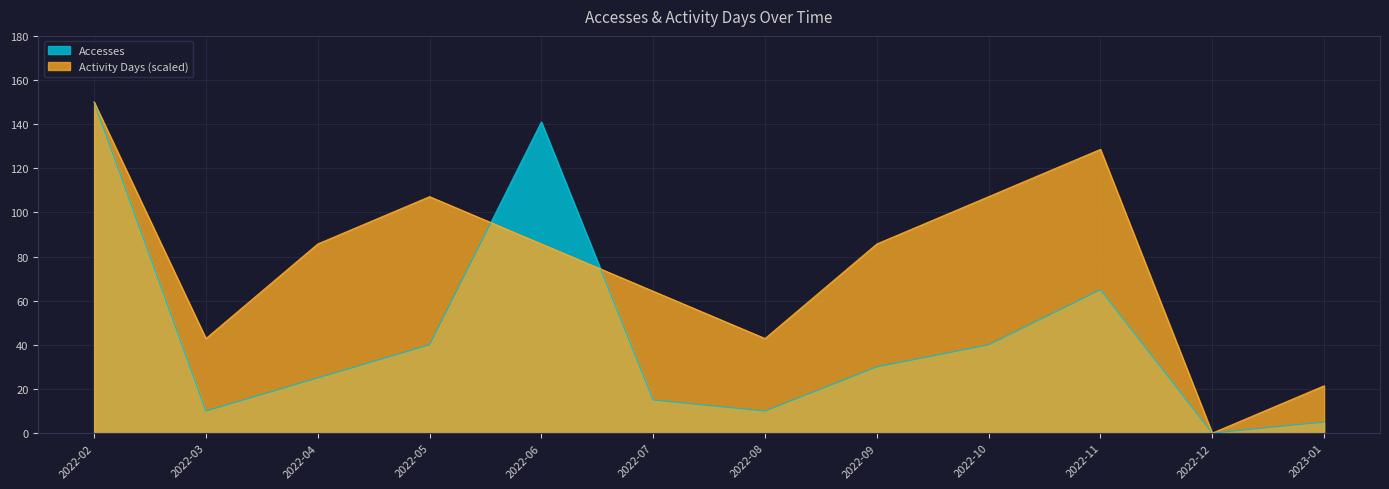

Between 2022-05 and 2022-07, which series saw the biggest shift?

Activity Days (scaled)